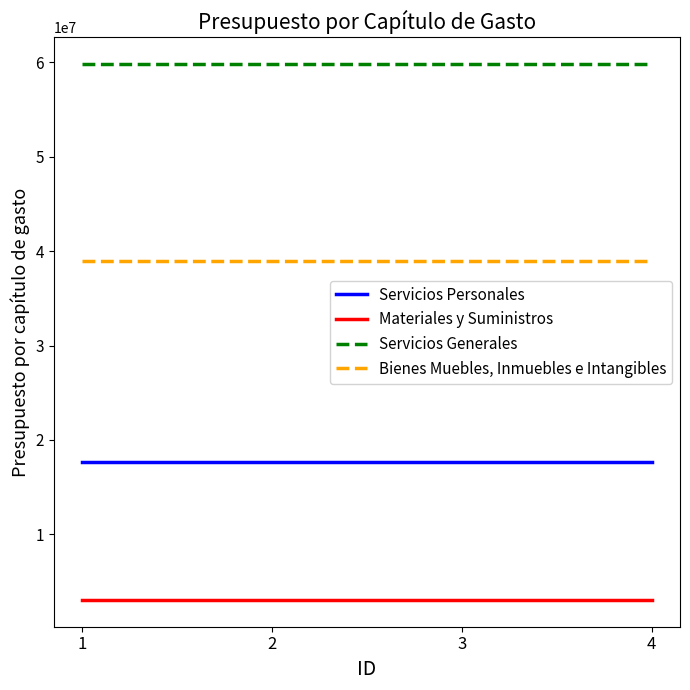

What is the spread (max minus min) of values at 3?

56712496